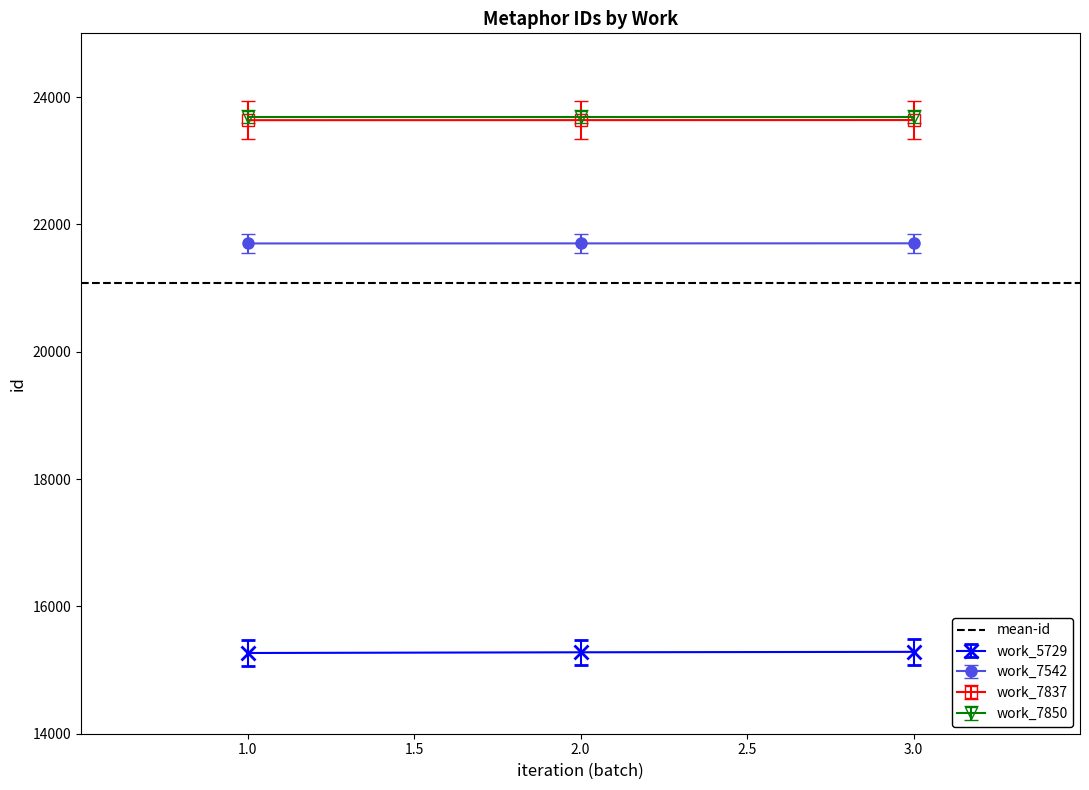

What value does the work_7837 series have at 1.0?

23636